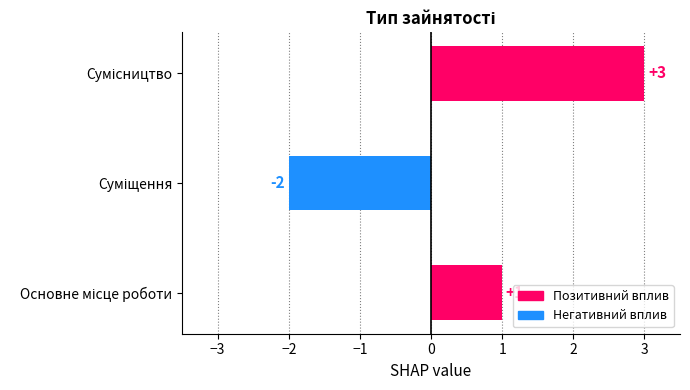

How many values are between -2 and 3?

3